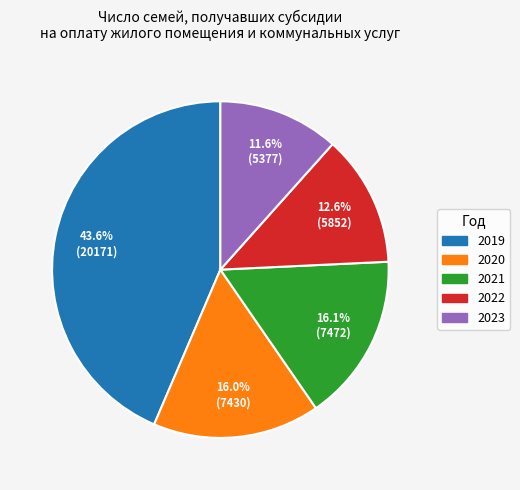

To the nearest percent, what percentage of the pie is 2022?

13%